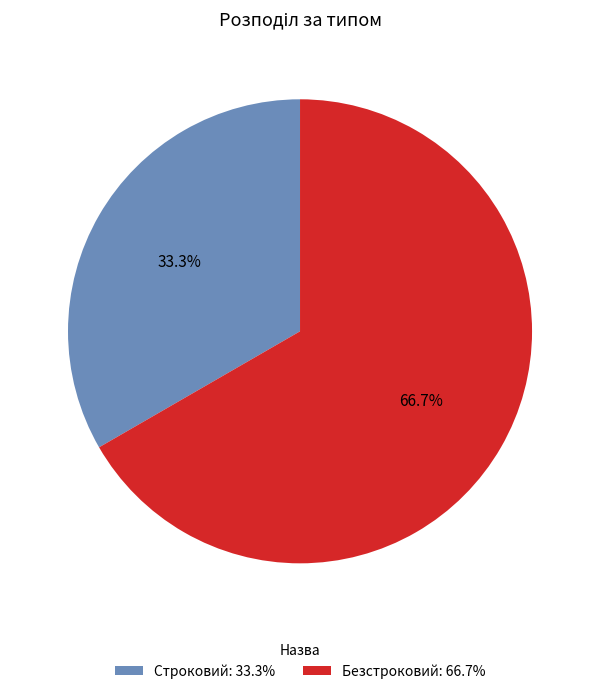

The Безстроковий slice represents 59% of the pie. True or false?

False